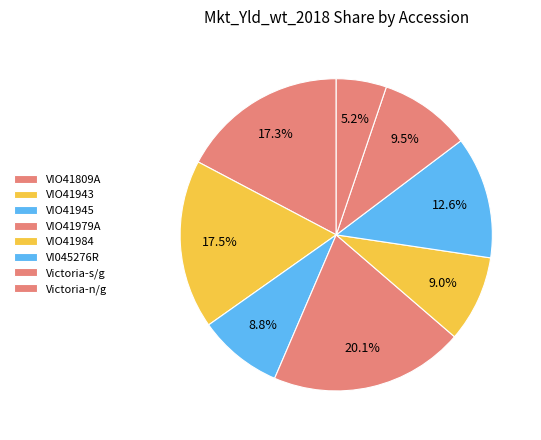

Does VI045276R represent more than half of the total?

No